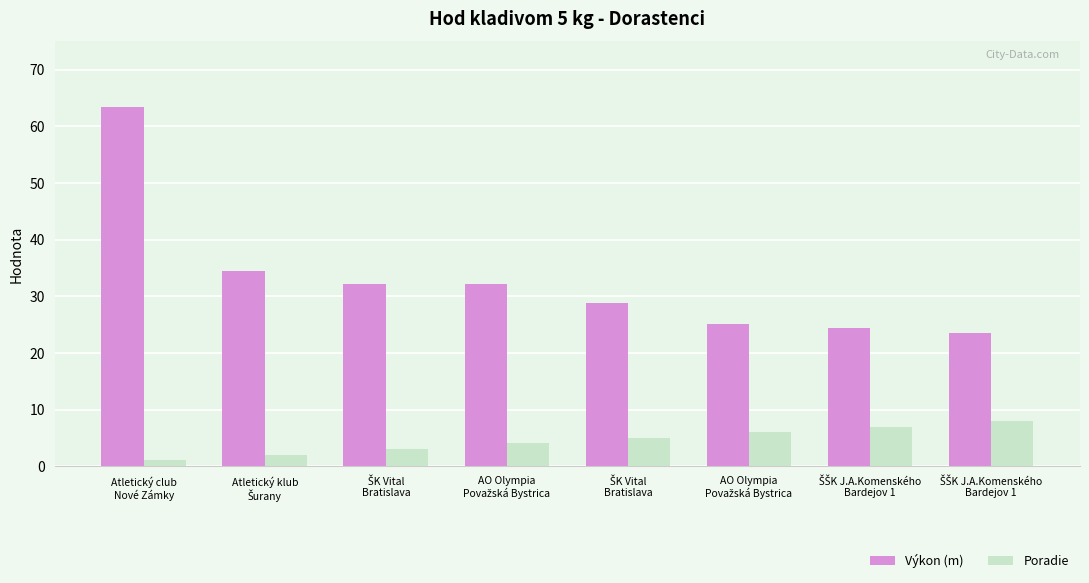

How many groups of bars are there?

8